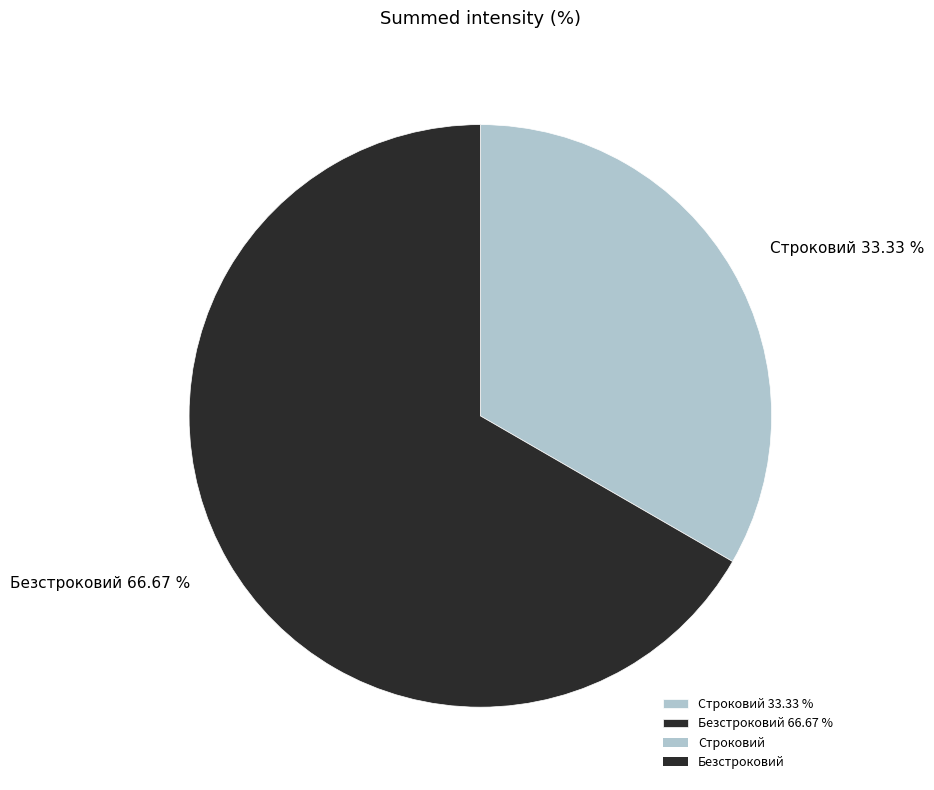

Count the number of slices in the pie.

2